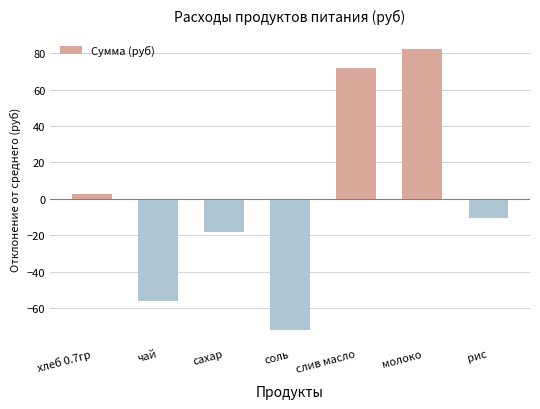

What is the difference between the values at сахар and хлеб 0.7гр?

21.0